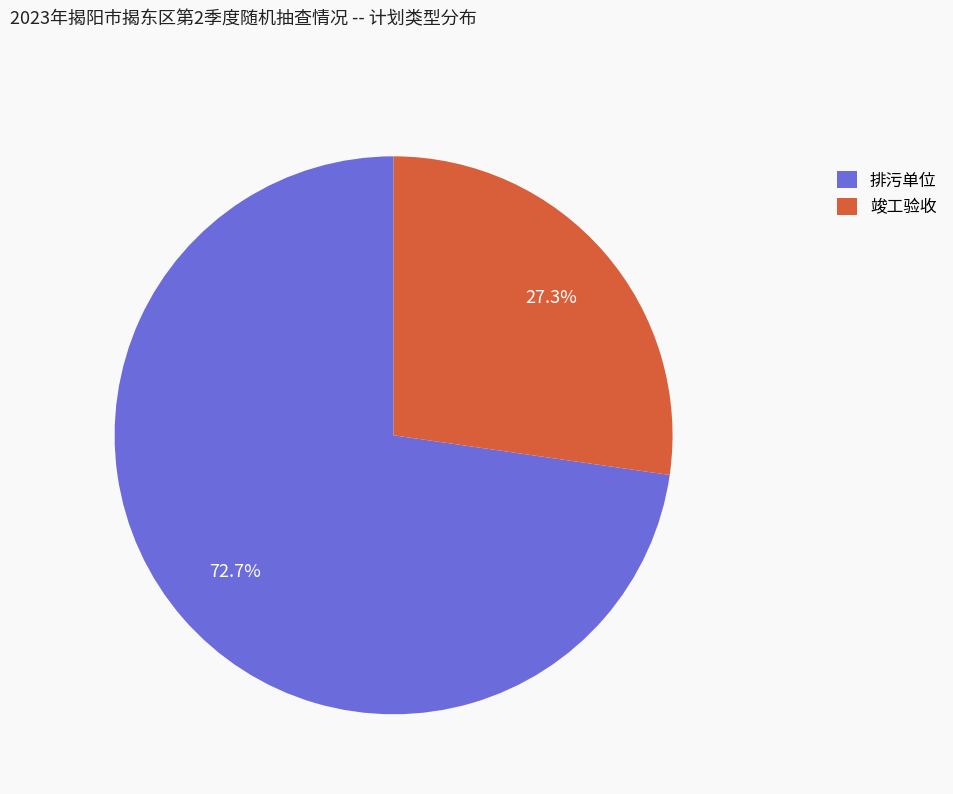

What is the majority slice?

排污单位